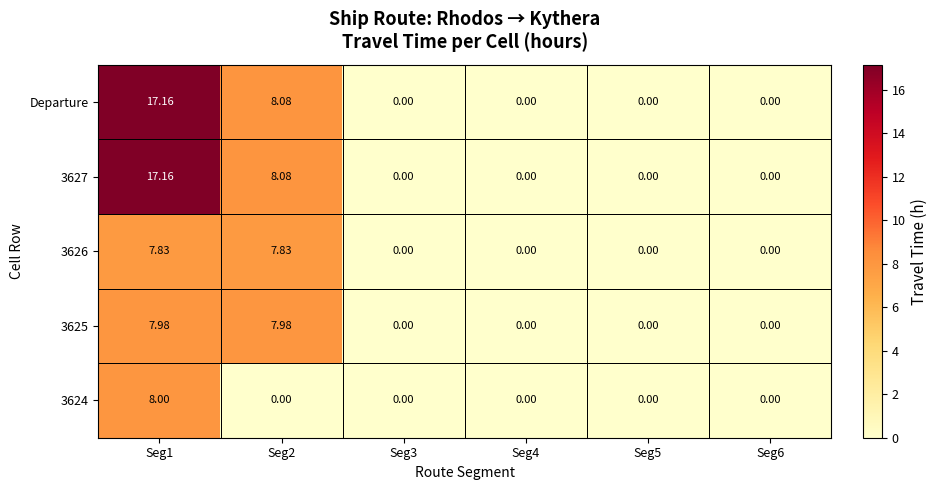

At which category is the sum across all series the highest?

Seg1